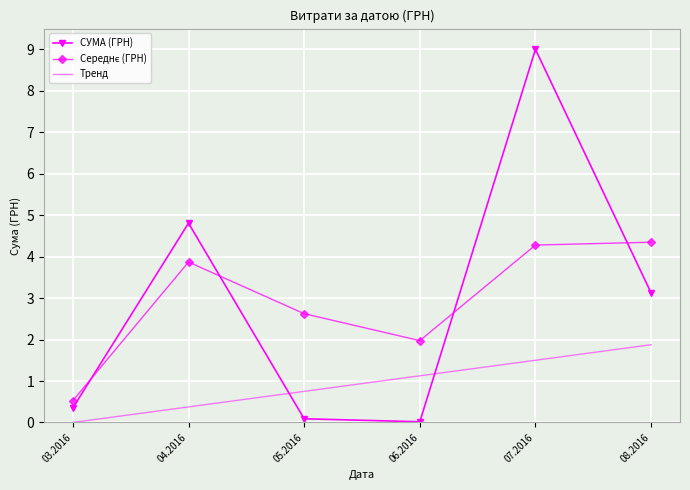

Which label corresponds to the largest value in the chart?

07.2016